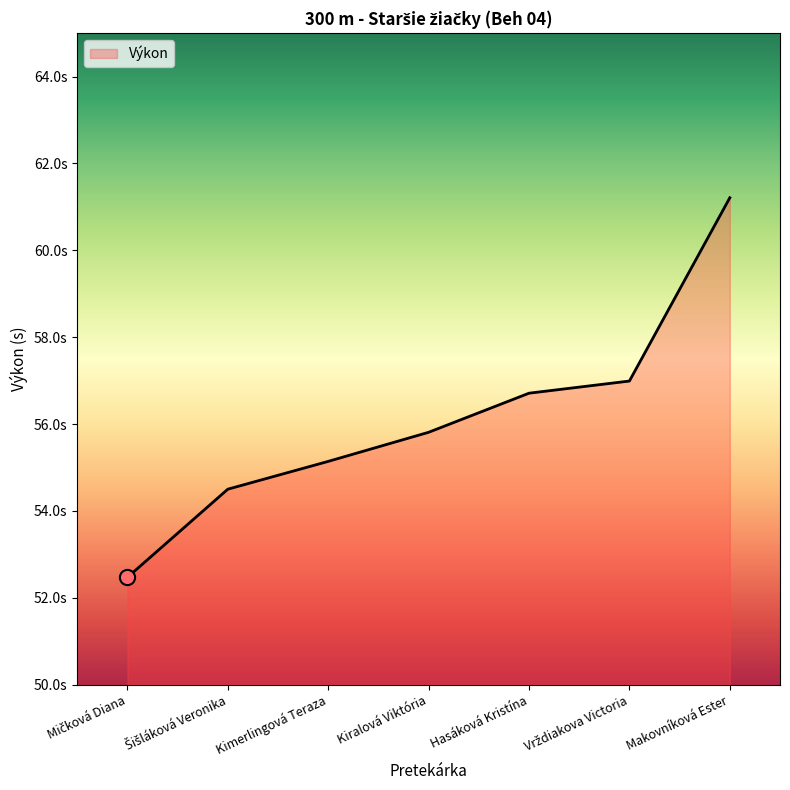

Between Makovníková Ester and Šišláková Veronika, which is larger?

Makovníková Ester